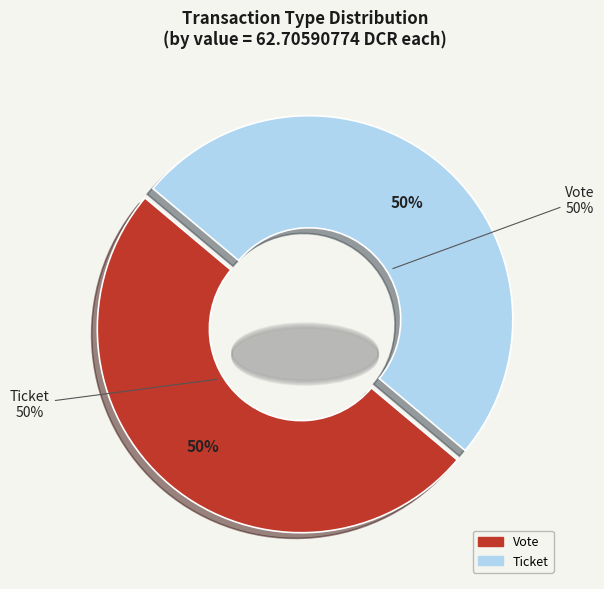

To the nearest percent, what is the combined percentage of Ticket (io_index=0) and Vote (io_index=1)?

100%